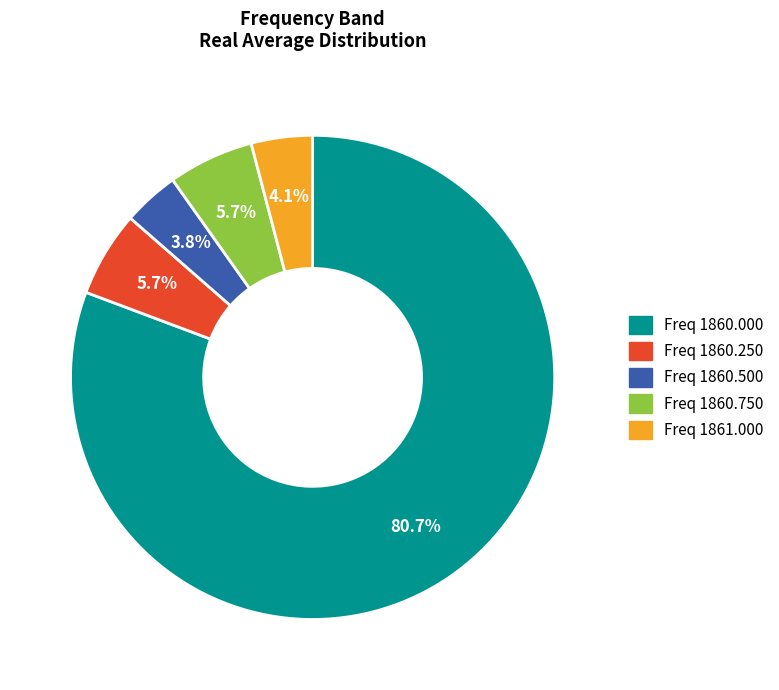

Is the sum of Freq 1860.500 and Freq 1860.250 greater than half?

No